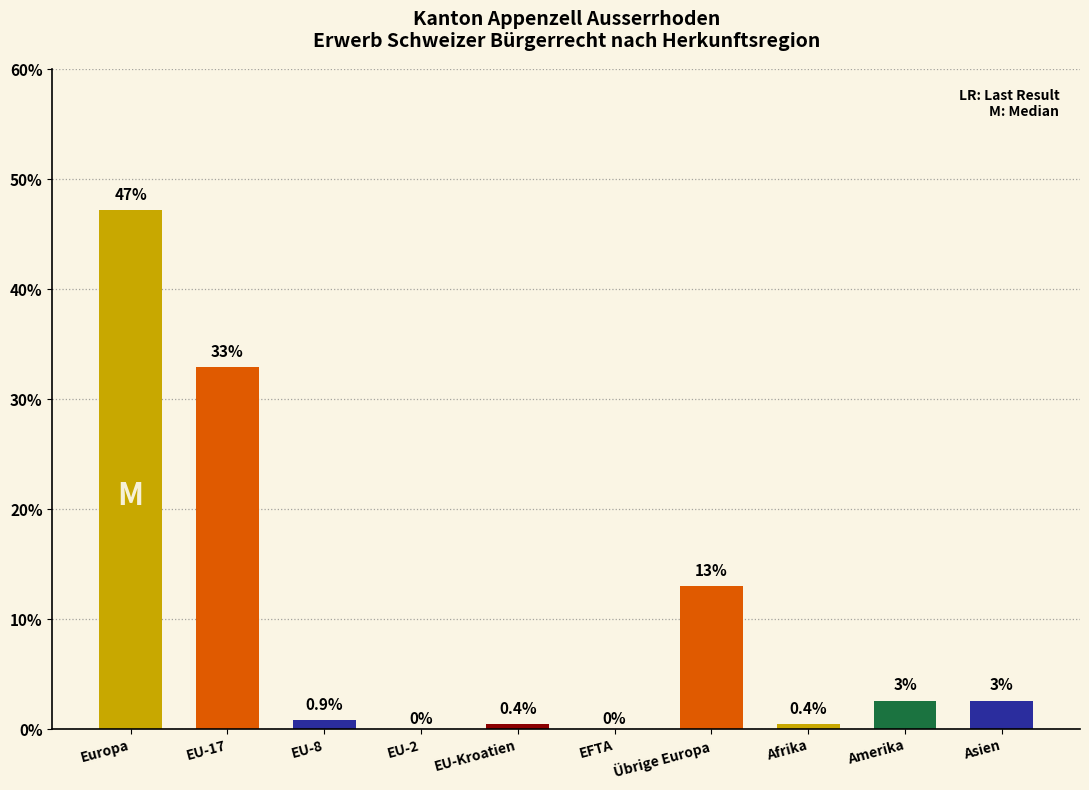

Does the chart contain any negative values?

No